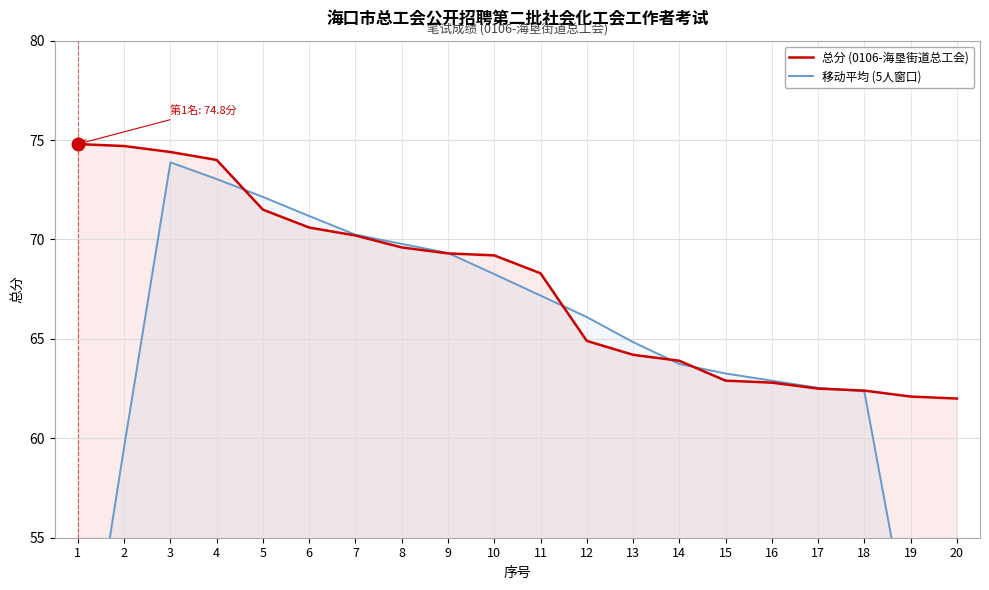

Where is the first local maximum for 移动平均 (5人窗口)?

3